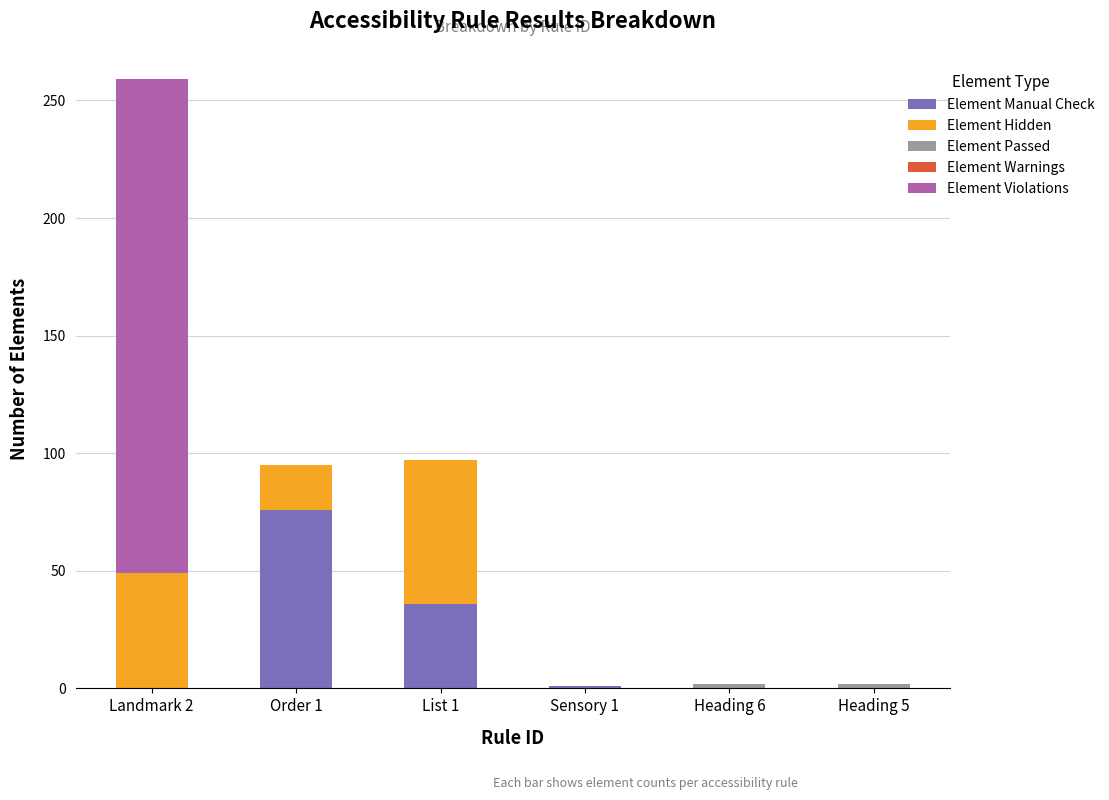

At which category is the sum across all series the highest?

Landmark 2